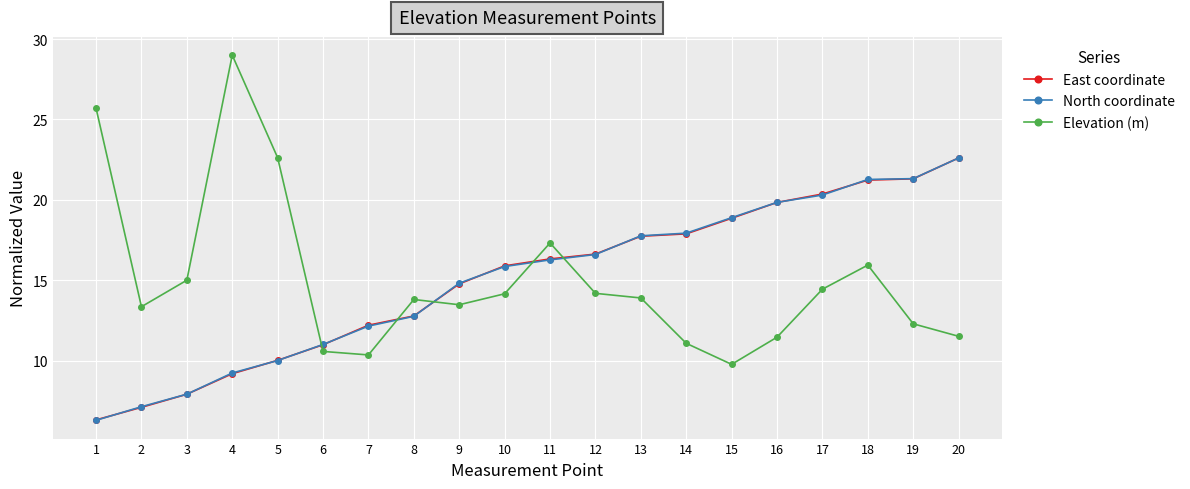

What is the sum of the Elevation (m) values at 11 and 13?

31.2